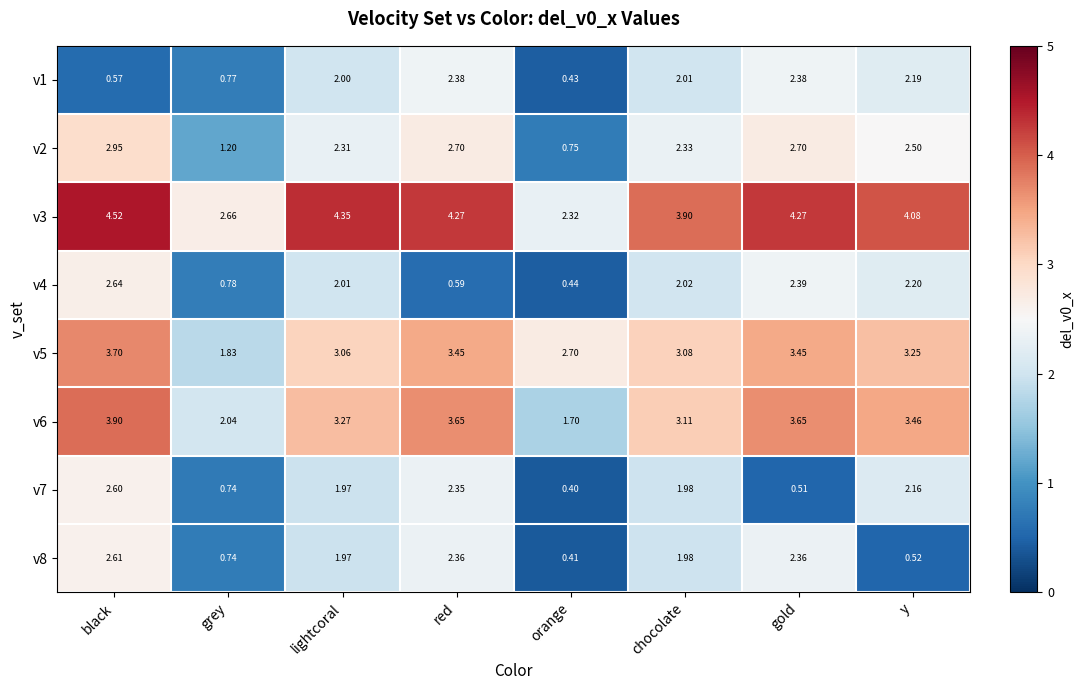

What is the spread (max minus min) of values at grey?

1.9